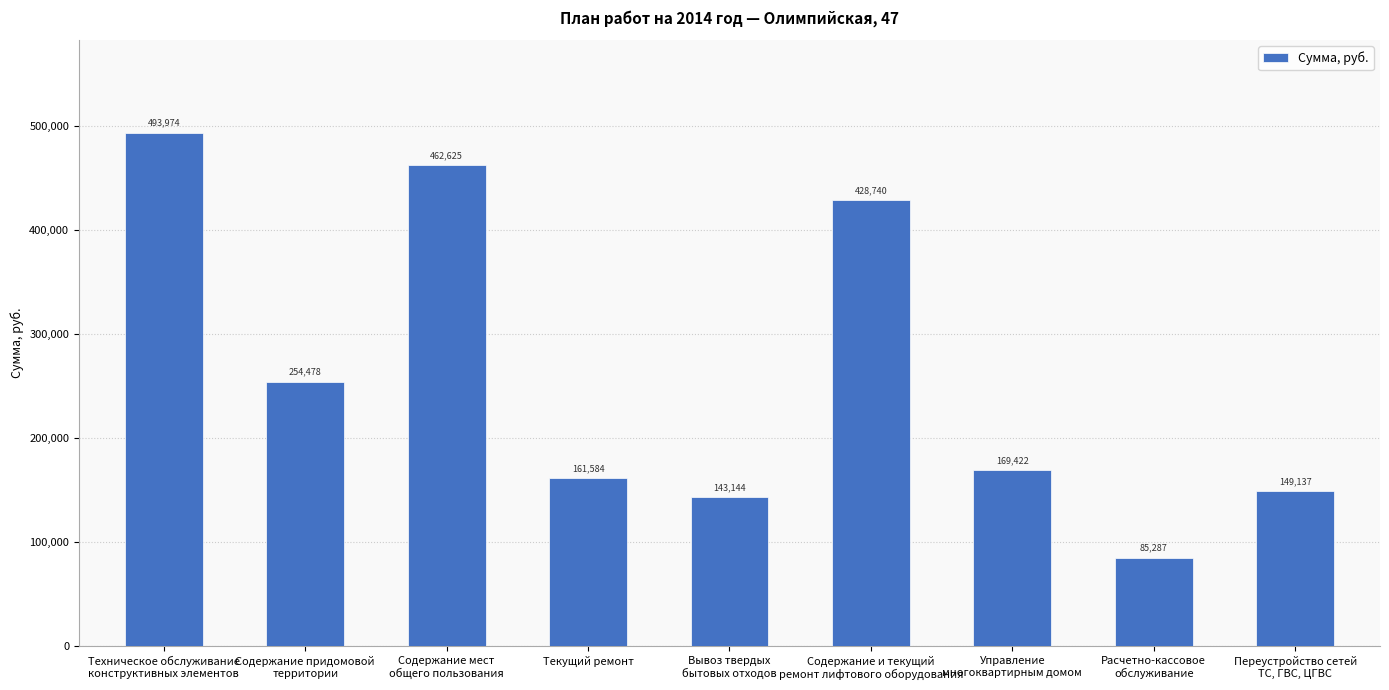

The chart shows a value of 161584.4 at Текущий ремонт. True or false?

True